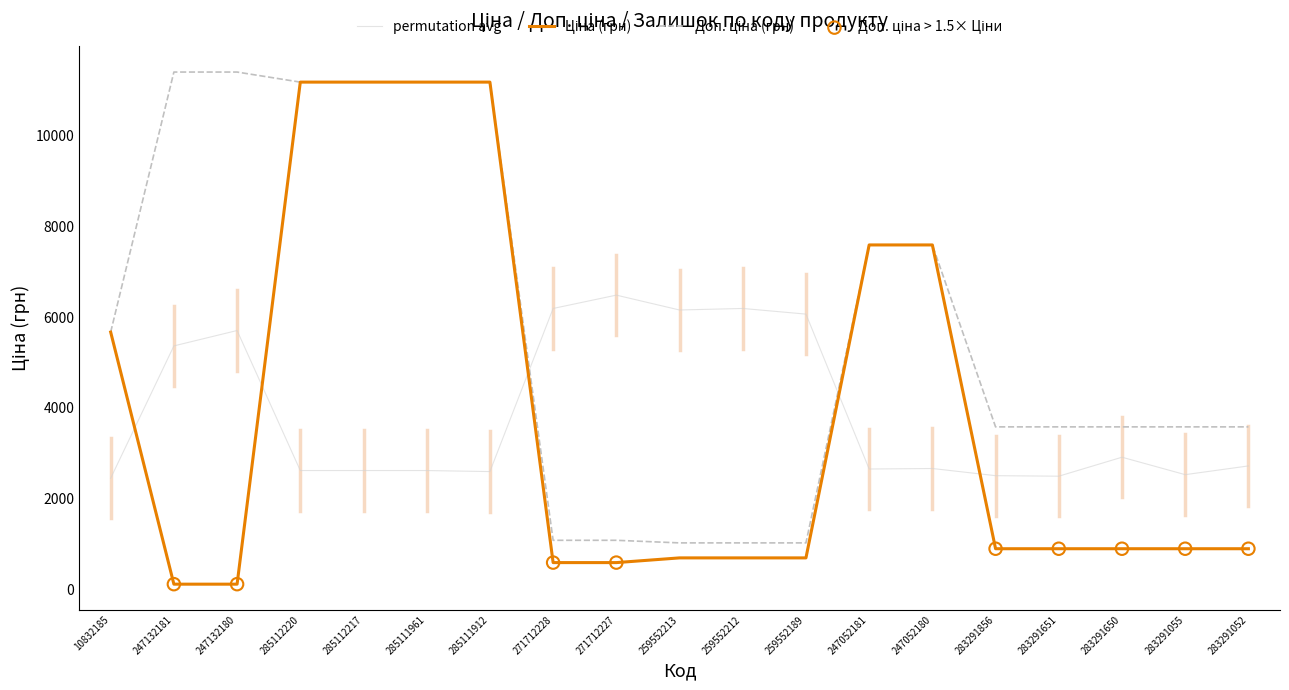

Is it true that permutation avg equals 1478.3 at 285111912?

False